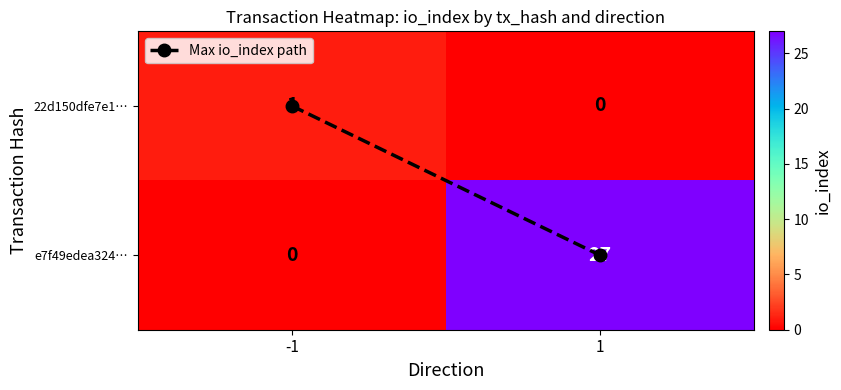

How many distinct data groups are displayed?

2